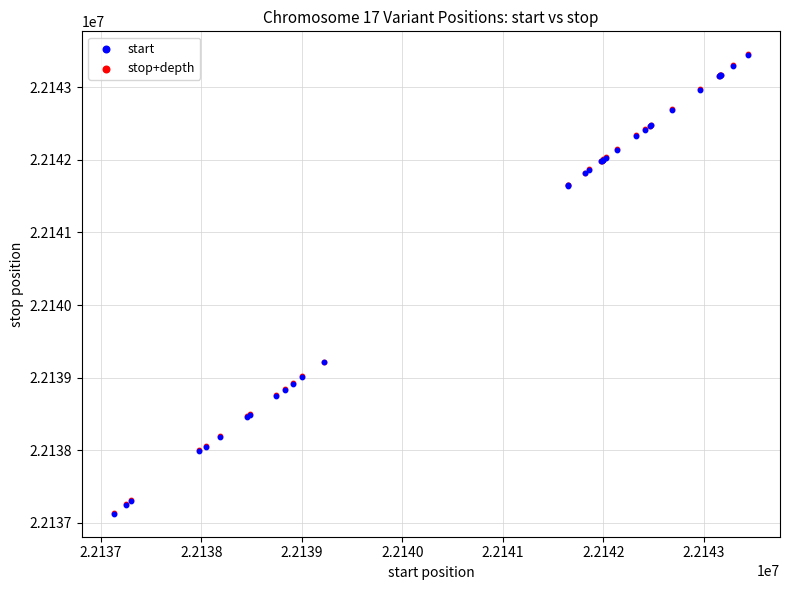

What are all the series names shown in the legend?

start, stop+depth